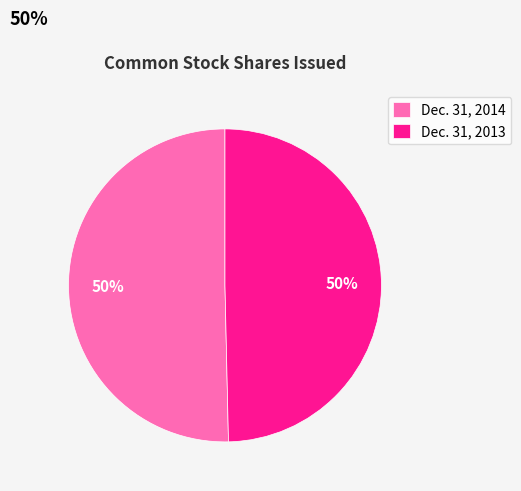

To the nearest percent, what is the combined percentage of Dec. 31, 2014 and Dec. 31, 2013?

100%